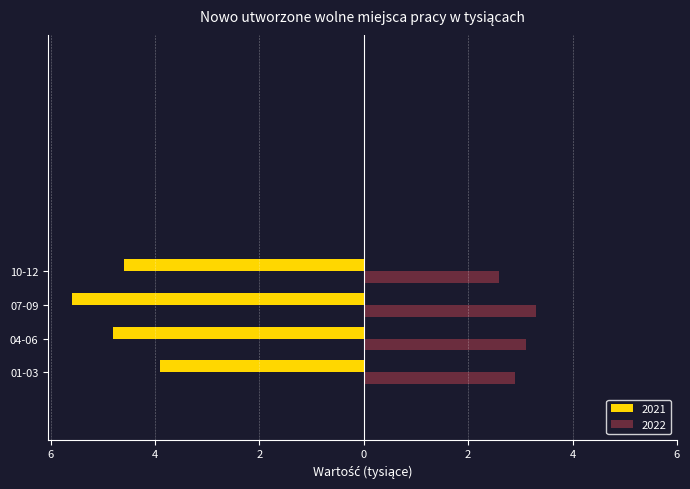

What position from the right is 10-12?

1